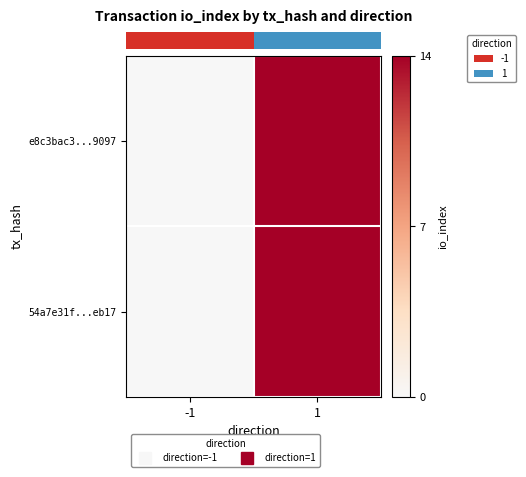

At how many categories does at least one series exceed 7?

1